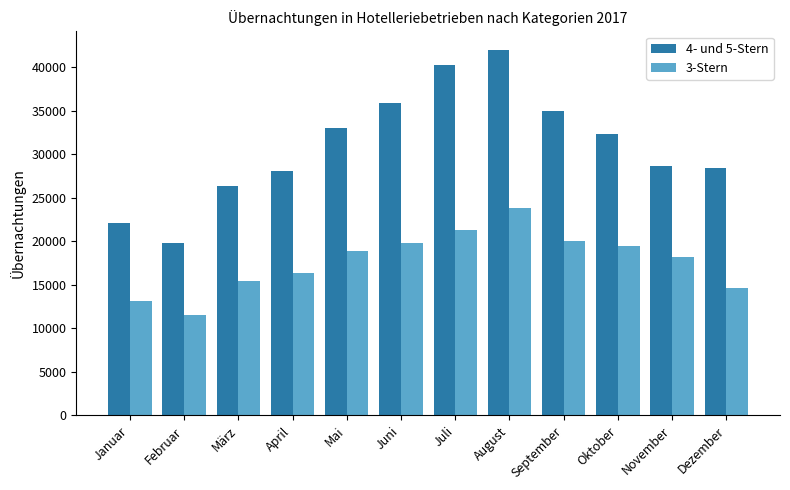

How many series are shown in this chart?

2